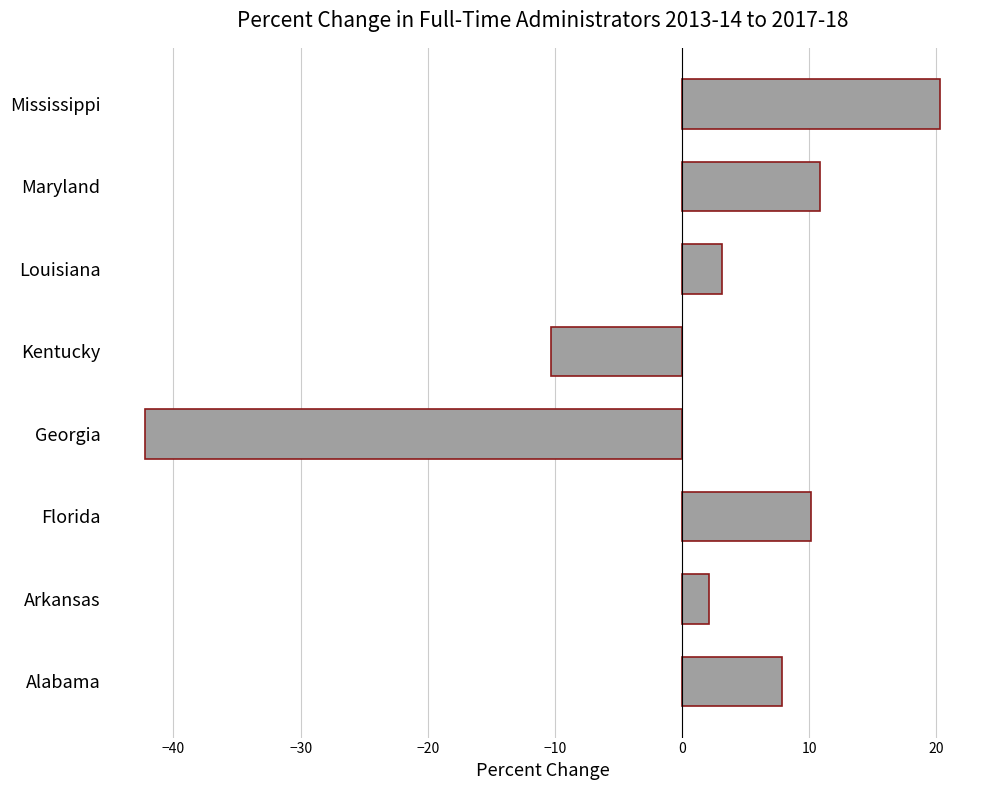

What is the average value?

0.2